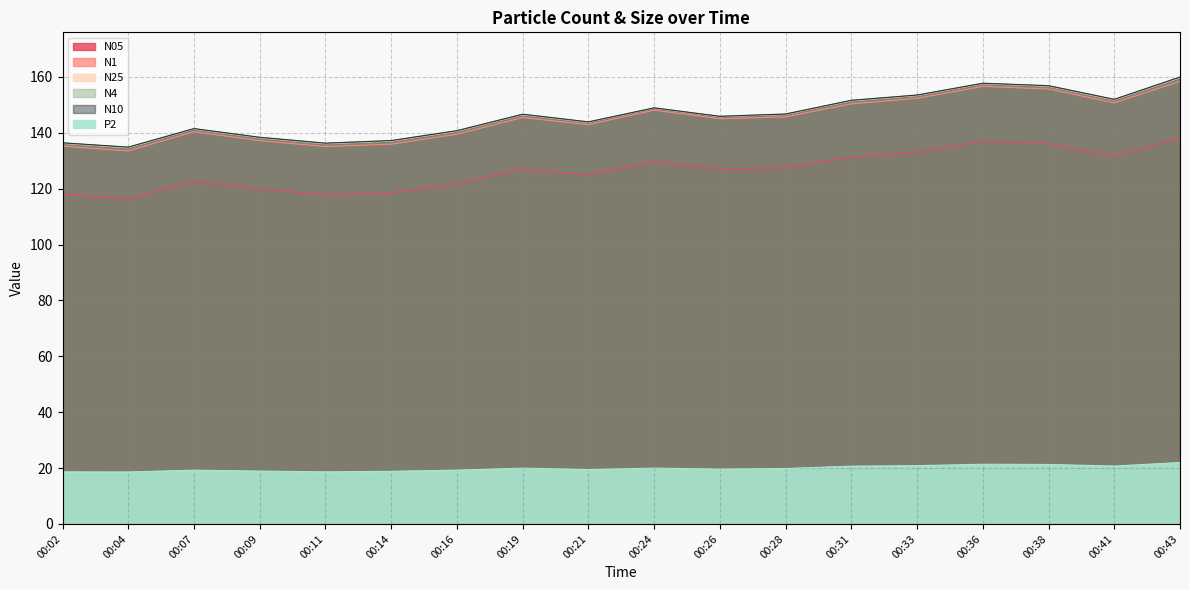

Where is N25 nearest to the value 147?

00:28